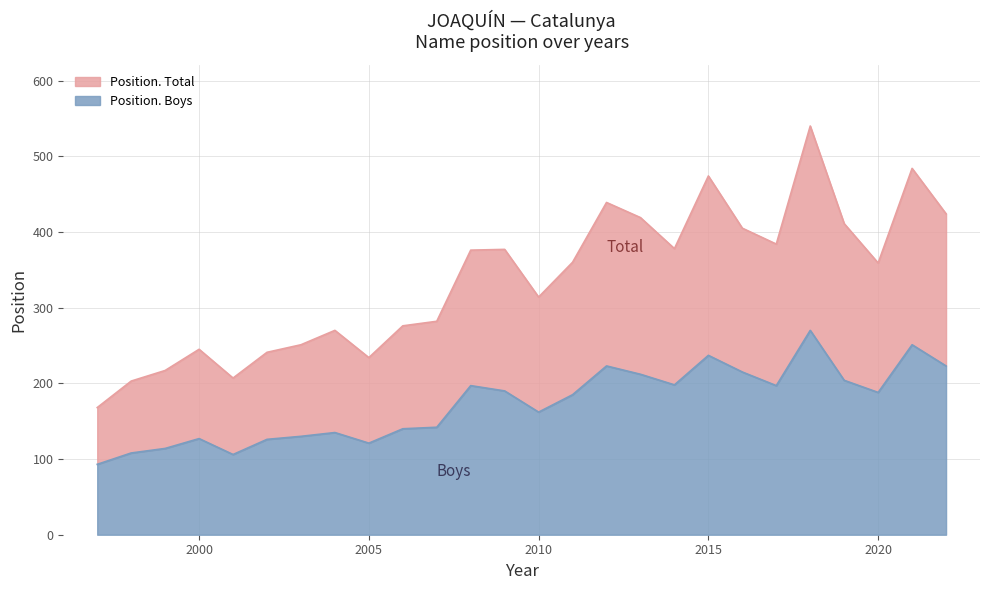

How many interior local valleys does the out. Boys series have?

7